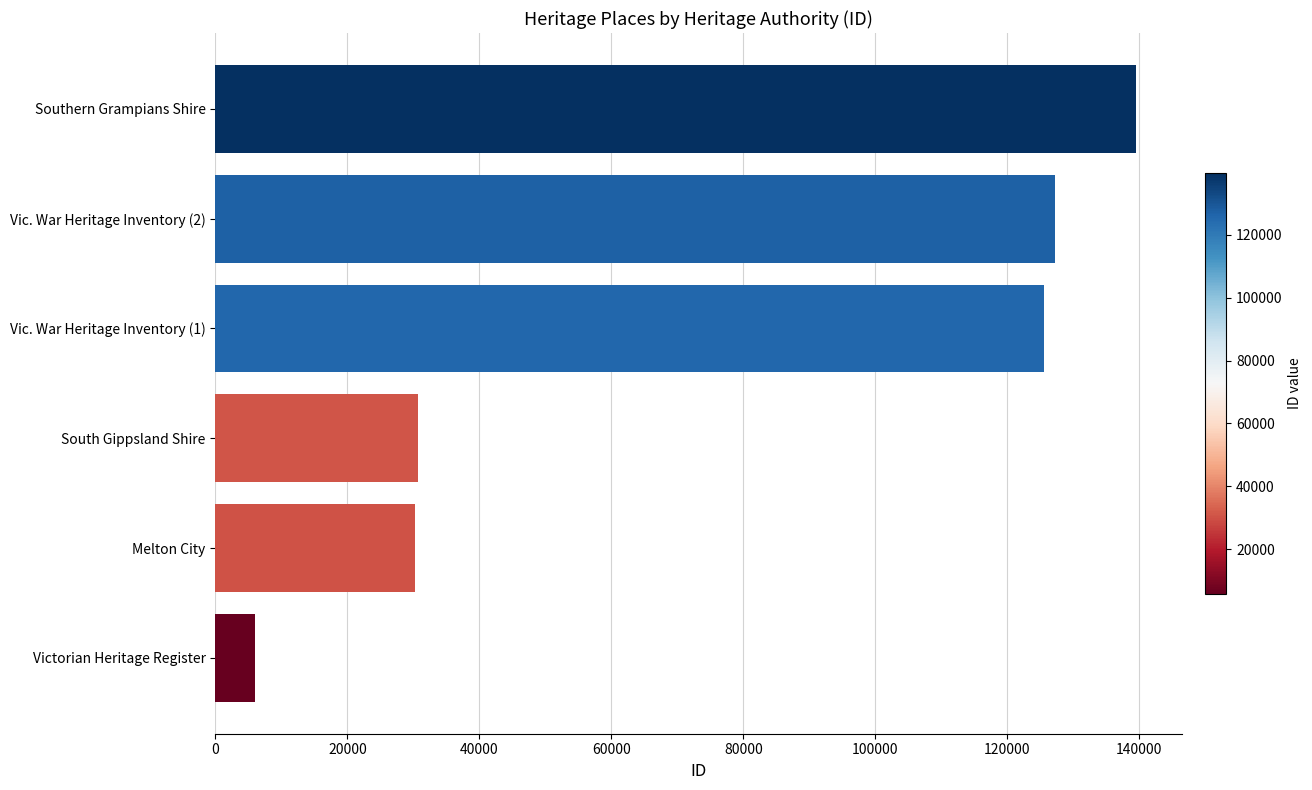

Read the value at Victorian Heritage Register, to the nearest 100.

6000